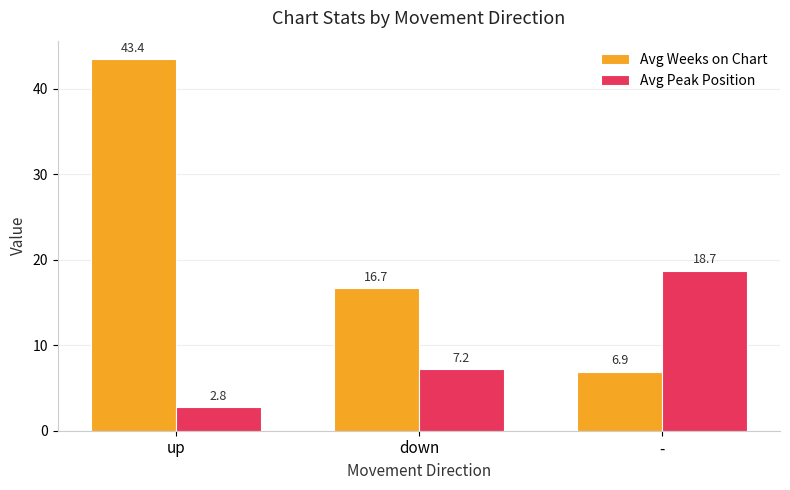

What is the difference between the Avg Weeks on Chart values at up and -?

36.5